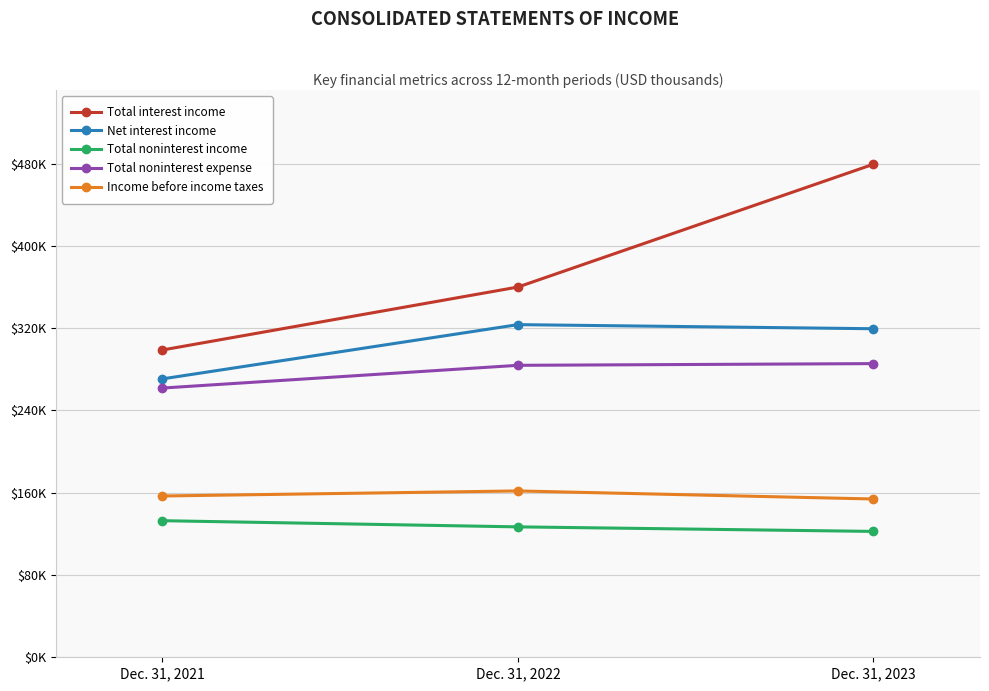

Reading left to right, list all the values displayed in this chart.

Total interest income: Dec. 31, 2021=298800	Dec. 31, 2022=359986	Dec. 31, 2023=479373
Net interest income: Dec. 31, 2021=270698	Dec. 31, 2022=323438	Dec. 31, 2023=319451
Total noninterest income: Dec. 31, 2021=132804	Dec. 31, 2022=126803	Dec. 31, 2023=122384
Total noninterest expense: Dec. 31, 2021=261780	Dec. 31, 2022=283881	Dec. 31, 2023=285532
Income before income taxes: Dec. 31, 2021=156823	Dec. 31, 2022=161737	Dec. 31, 2023=153904